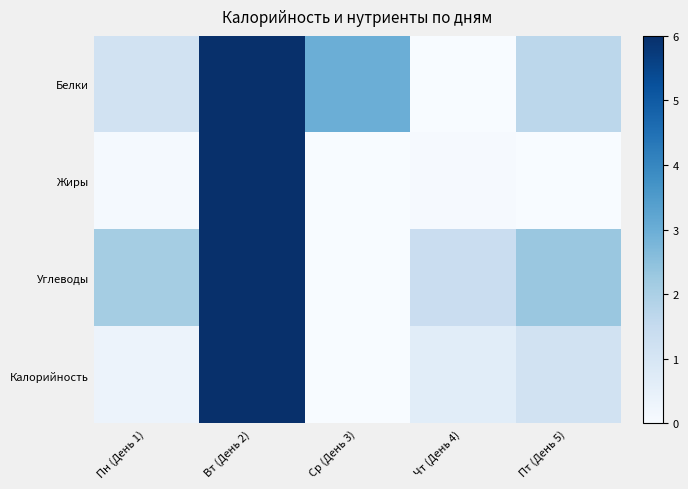

Which series has the largest total across all categories?

Белки